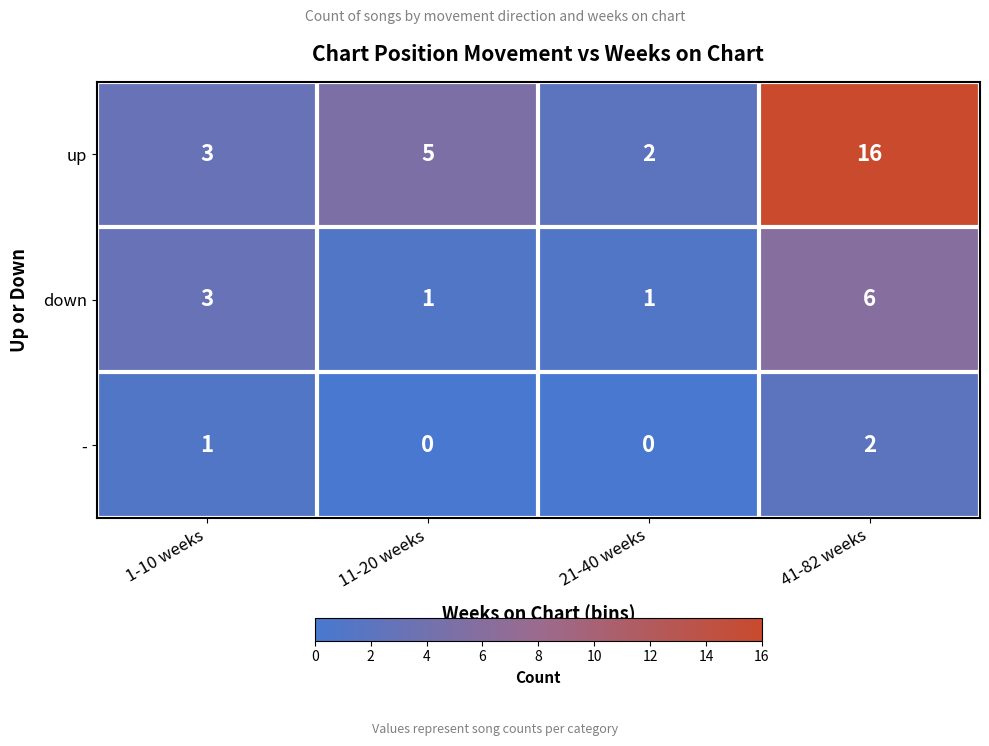

What is the sum of the - values at 41-82 weeks and 1-10 weeks?

3